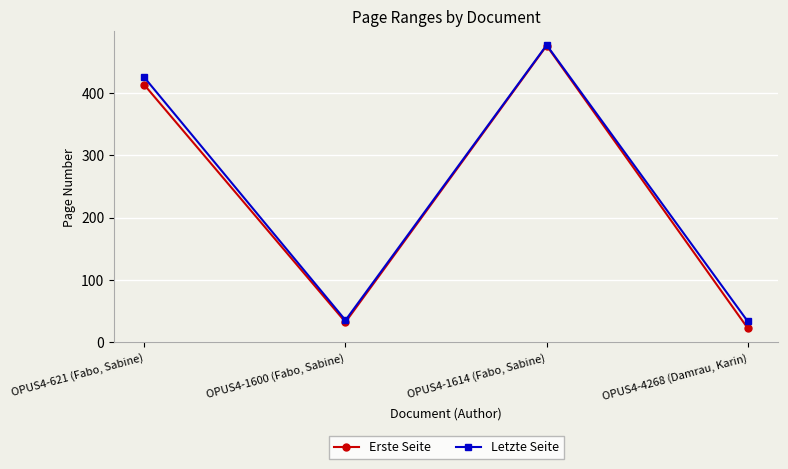

The Erste Seite series shows 9 at OPUS4-1600 (Fabo, Sabine). True or false?

False